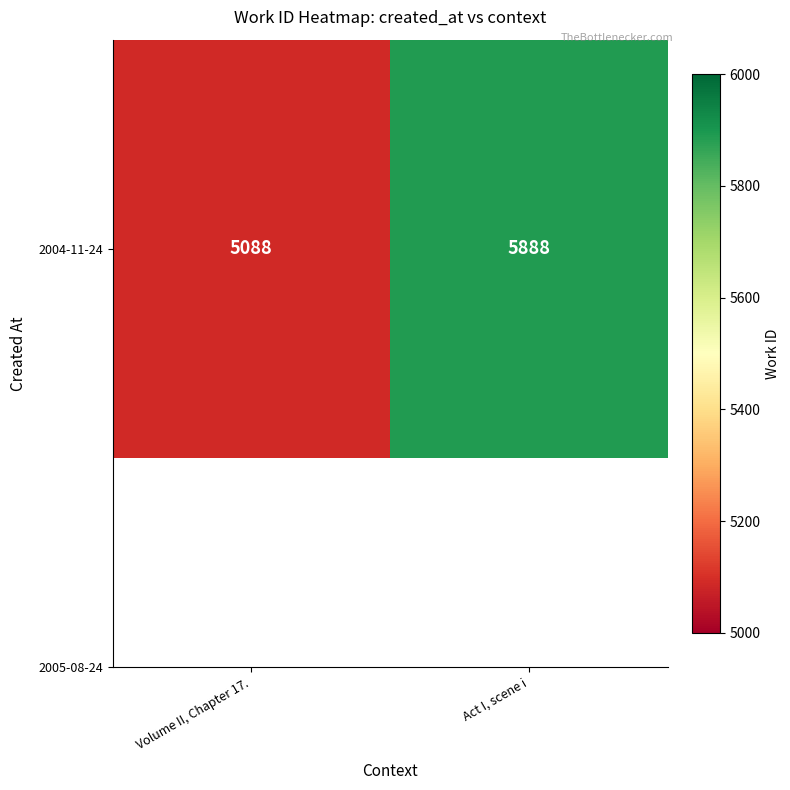

Is it true that the value at Volume II, Chapter 17. is 5088?

True